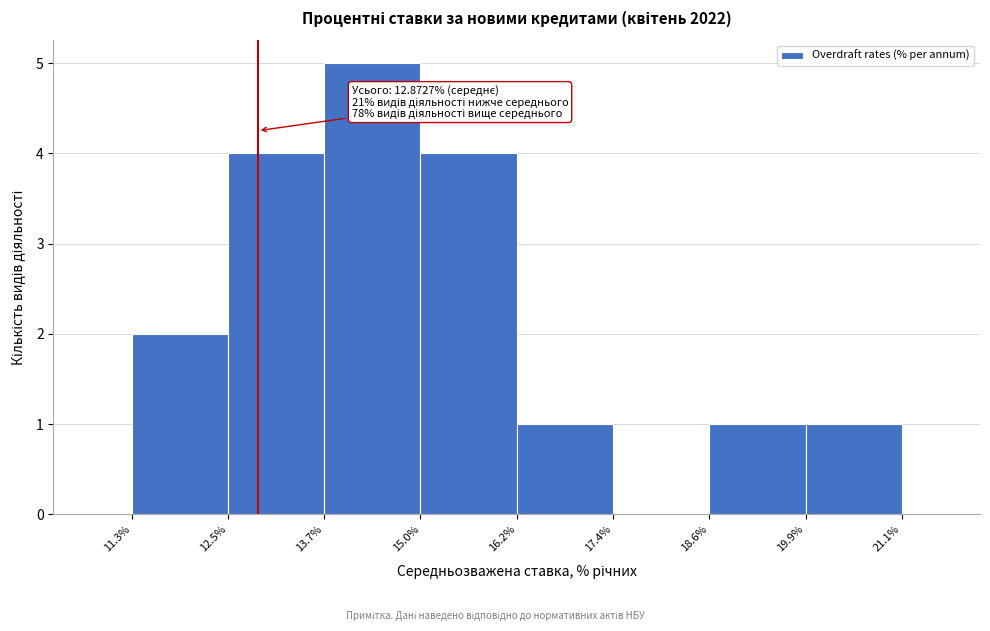

Which range on the x-axis has the tallest bar?

13.7% to 15.0%